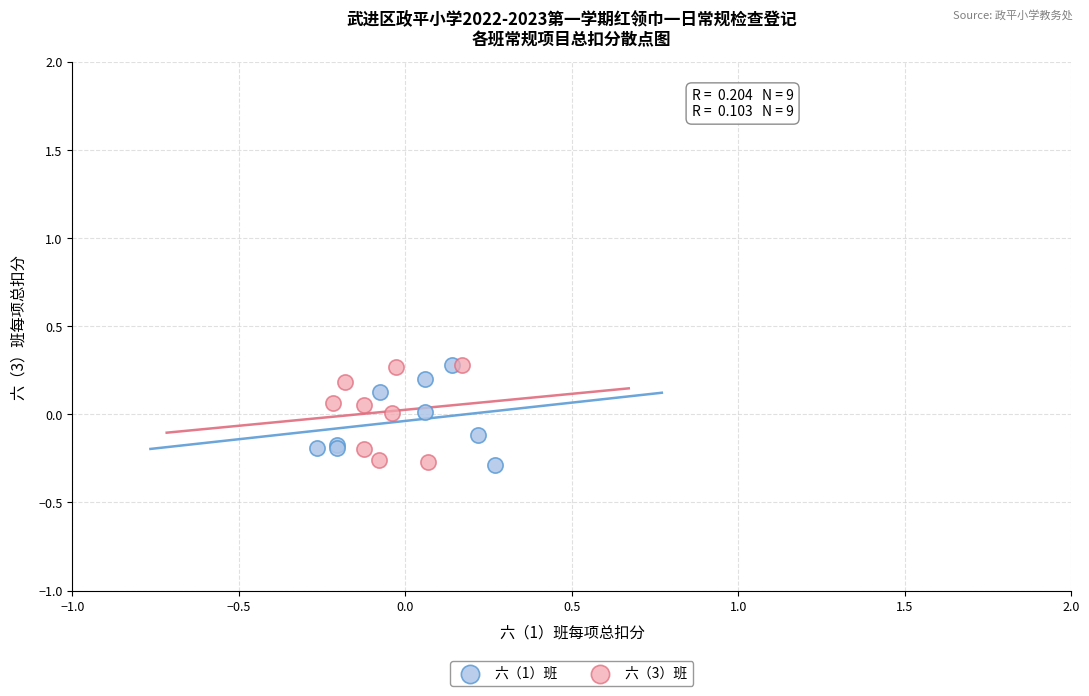

What are all the series names shown in the legend?

六（1）班, 六（3）班